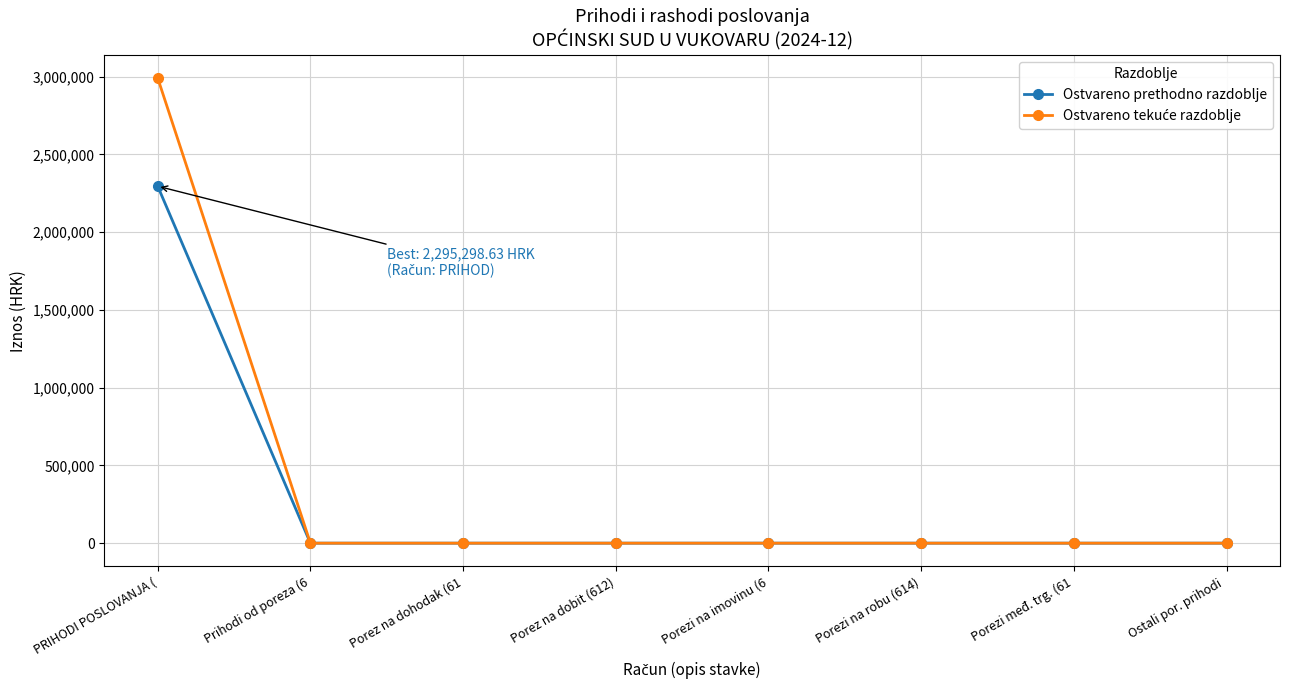

True or false: Ostvareno prethodno razdoblje has a value of 0.0 at Porezi na imovinu (6.

True